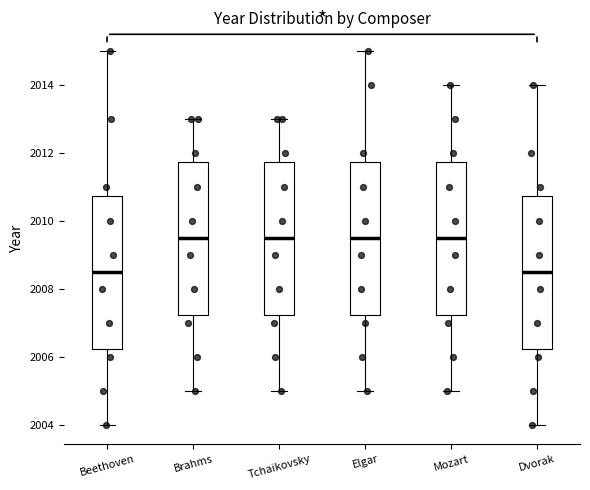

Reading left to right, read every box against the y-axis: the position of its median line, the range the box covers, and the ends of its whiskers. The values are not printed on the chart, so give them approximately, as read against the axis.

Beethoven: median 2008.6, box 2006.2 to 2010.8, whiskers 2004.0 to 2015.0
Brahms: median 2009.6, box 2007.2 to 2011.8, whiskers 2005.0 to 2013.0
Tchaikovsky: median 2009.6, box 2007.2 to 2011.8, whiskers 2005.0 to 2013.0
Elgar: median 2009.6, box 2007.2 to 2011.8, whiskers 2005.0 to 2015.0
Mozart: median 2009.6, box 2007.2 to 2011.8, whiskers 2005.0 to 2014.0
Dvorak: median 2008.6, box 2006.2 to 2010.8, whiskers 2004.0 to 2014.0